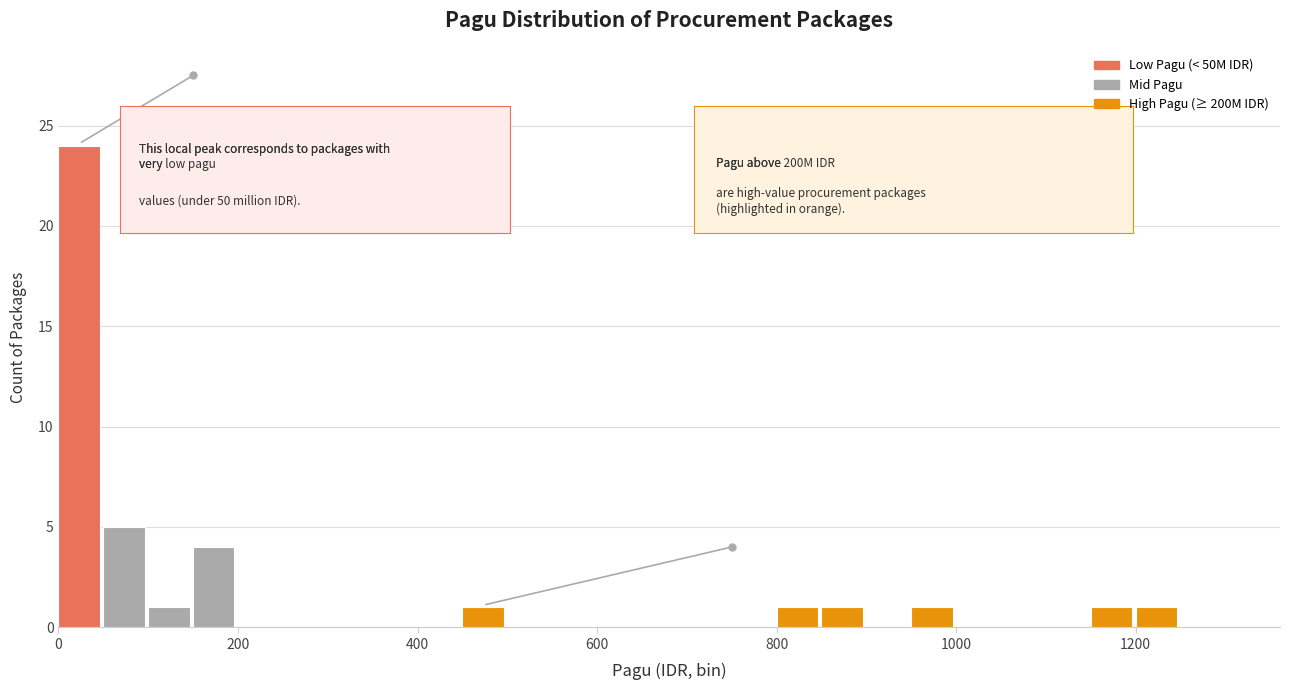

Read against the x-axis, roughly where is the centre of the tallest bar?

20